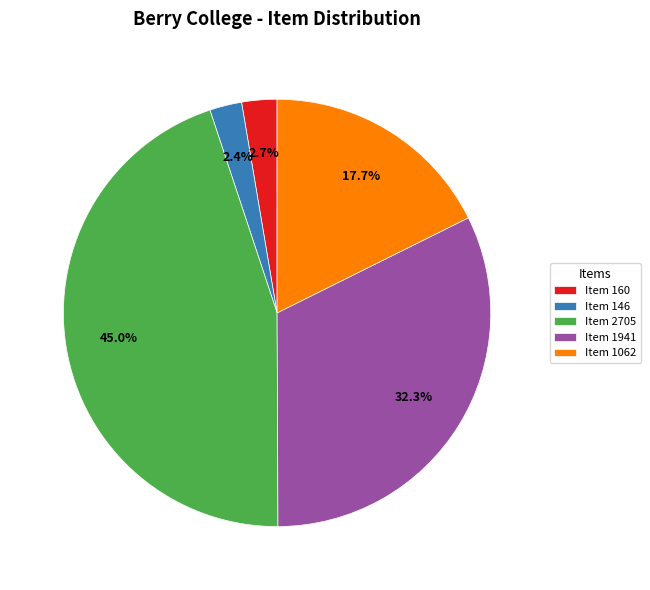

Does Item 1941 account for over 50% of the chart?

No